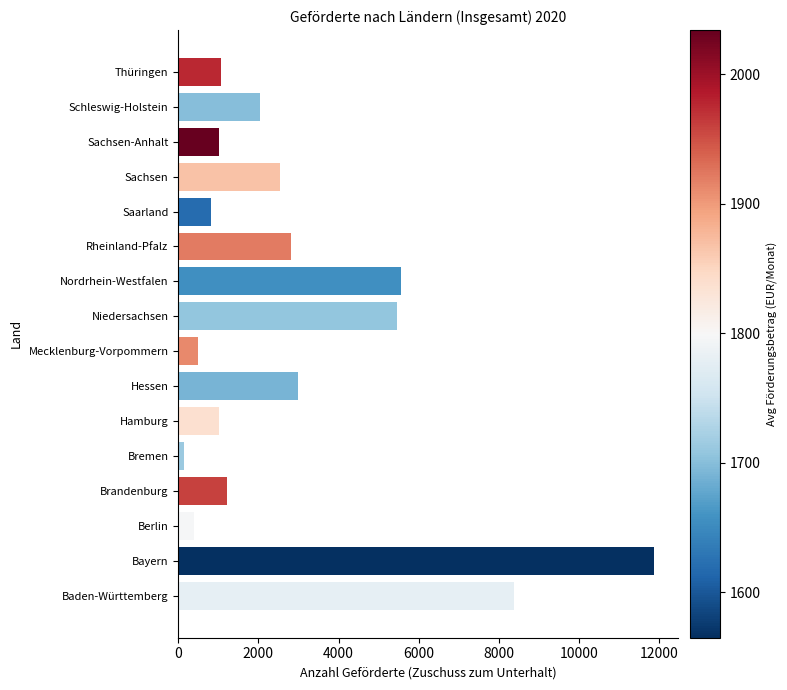

What is the greatest value displayed?

11874.0